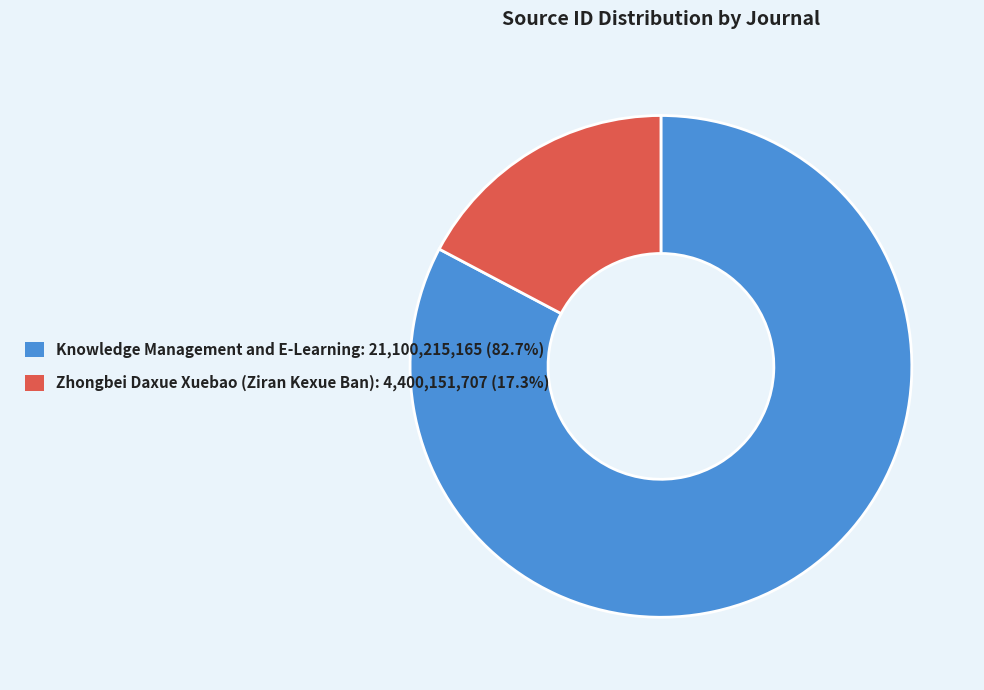

Count the number of slices in the pie.

2